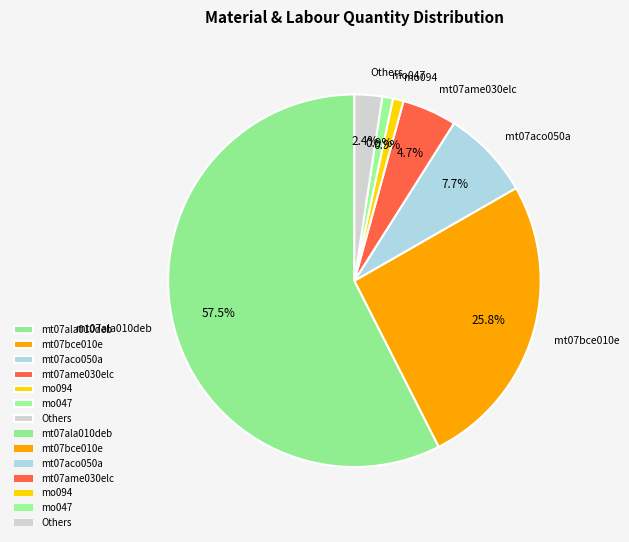

What is the majority slice?

mt07ala010deb